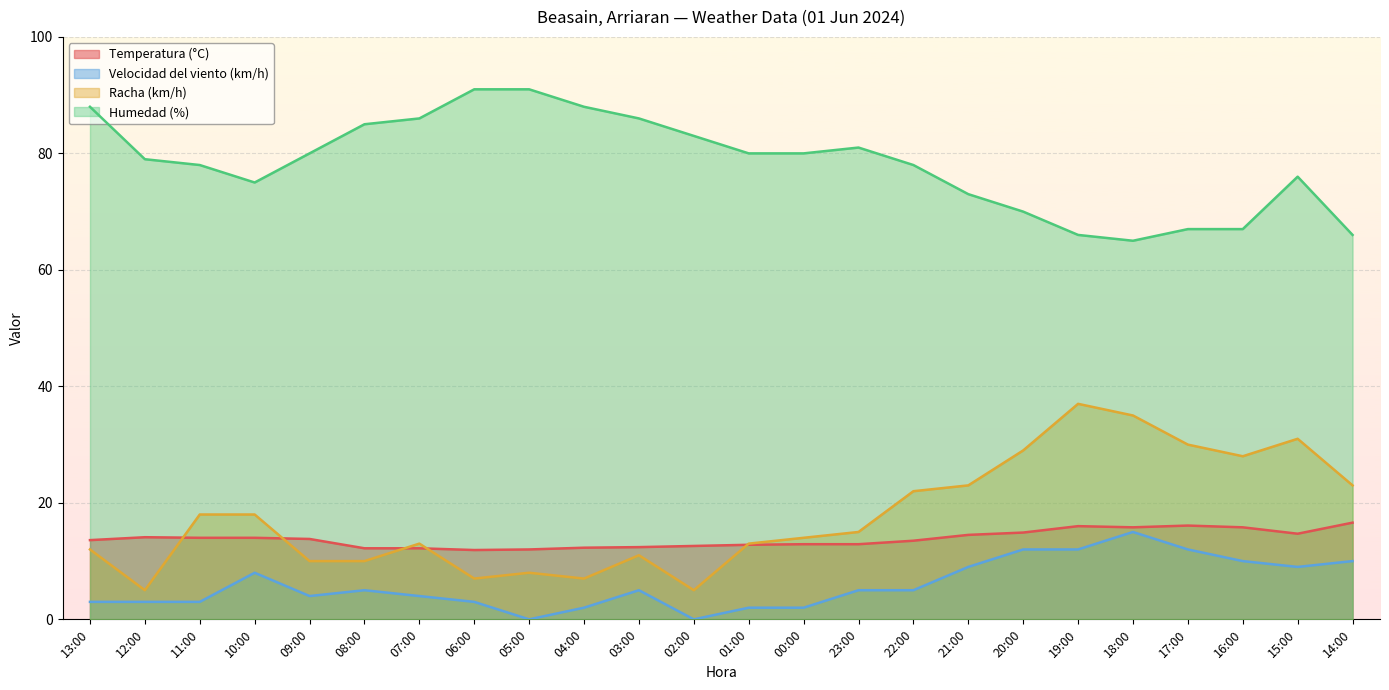

What is the difference between the maximum and minimum values in the Temperatura (°C) series?

4.7